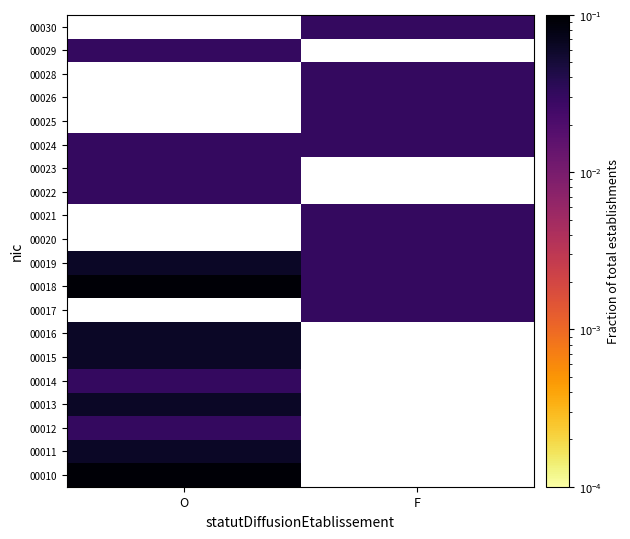

Reading right to left, what are all the values shown in this chart?

00010: F=0.0	O=0.1
00011: F=0.0	O=0.1
00012: F=0.0	O=0.0
00013: F=0.0	O=0.1
00014: F=0.0	O=0.0
00015: F=0.0	O=0.1
00016: F=0.0	O=0.1
00017: F=0.0	O=0.0
00018: F=0.0	O=0.1
00019: F=0.0	O=0.1
00020: F=0.0	O=0.0
00021: F=0.0	O=0.0
00022: F=0.0	O=0.0
00023: F=0.0	O=0.0
00024: F=0.0	O=0.0
00025: F=0.0	O=0.0
00026: F=0.0	O=0.0
00028: F=0.0	O=0.0
00029: F=0.0	O=0.0
00030: F=0.0	O=0.0